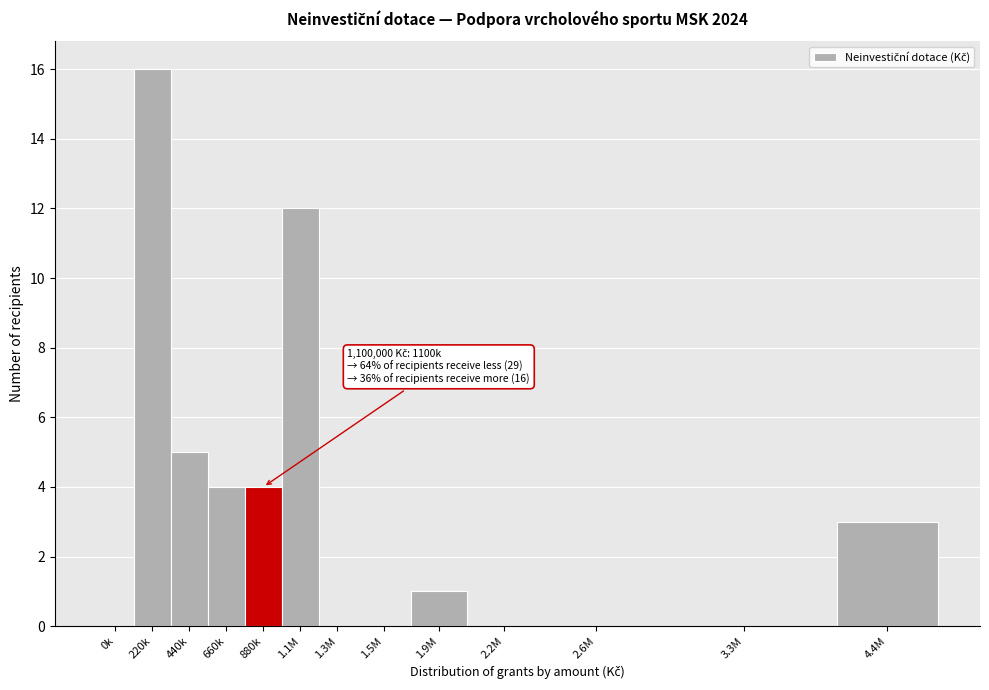

Reading right to left, extract all data points from this chart.

4.4M=3	3.3M=0	2.6M=0	2.2M=0	1.9M=1	1.5M=0	1.3M=0	1.1M=12	880k=4	660k=4	440k=5	220k=16	0k=0